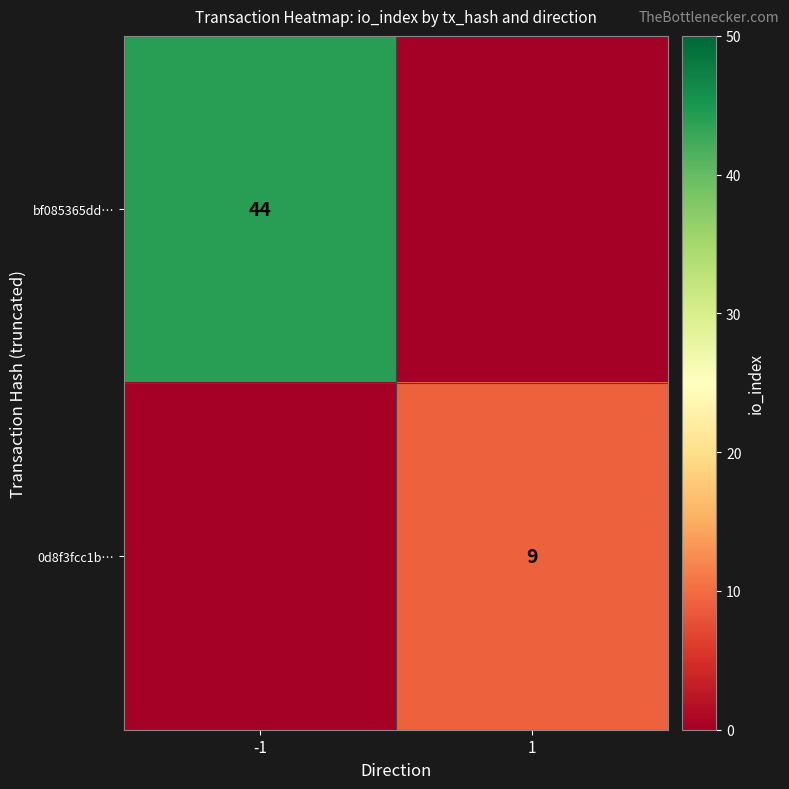

The value of 0d8f3fcc1b… at 1 is 13. True or false?

False